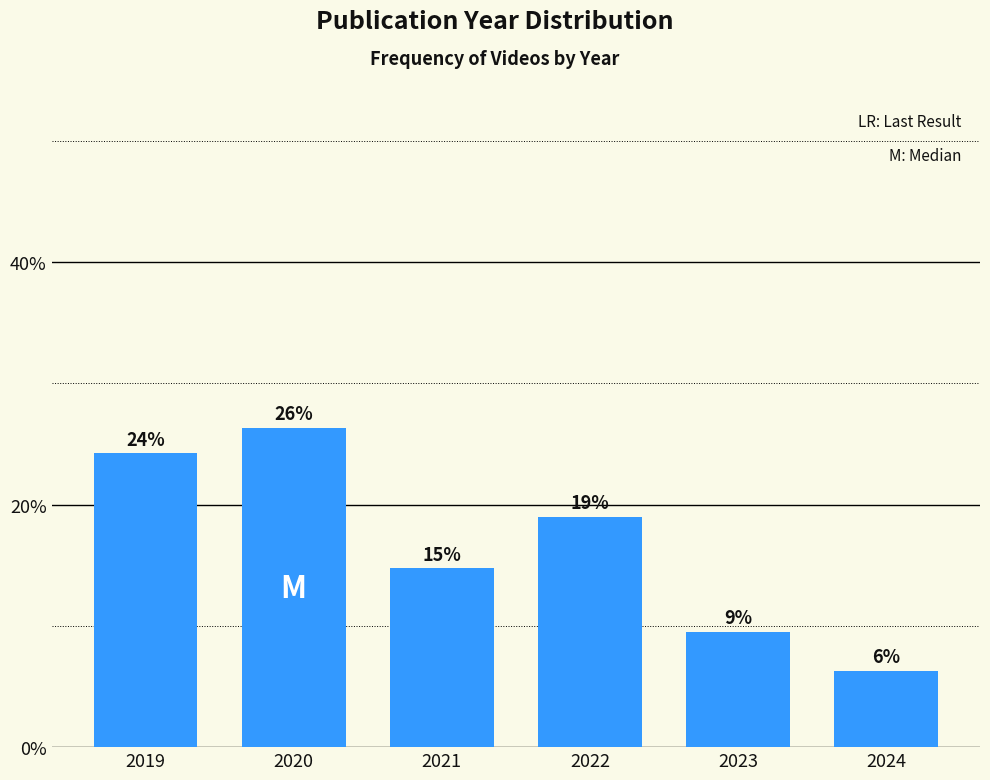

How many bars are there in total?

6